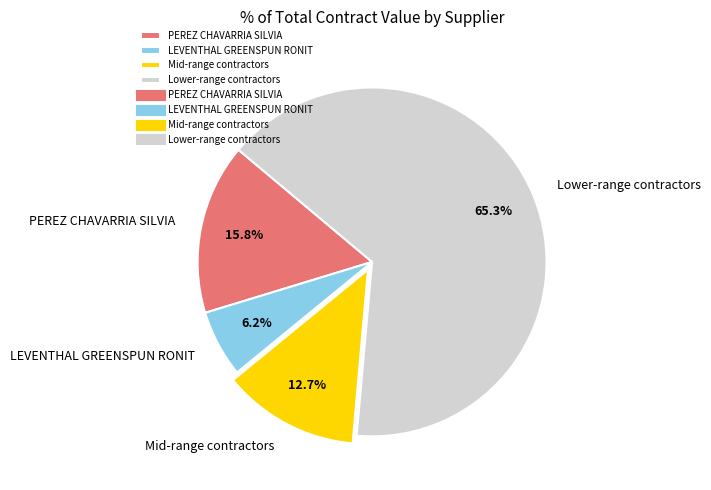

To the nearest percent, what is the average slice percentage?

25%